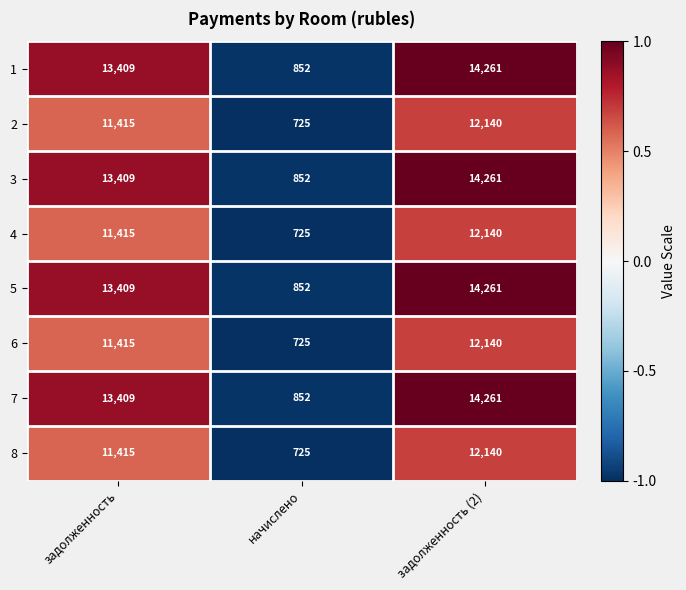

What is the total value across all series at начислено?

6308